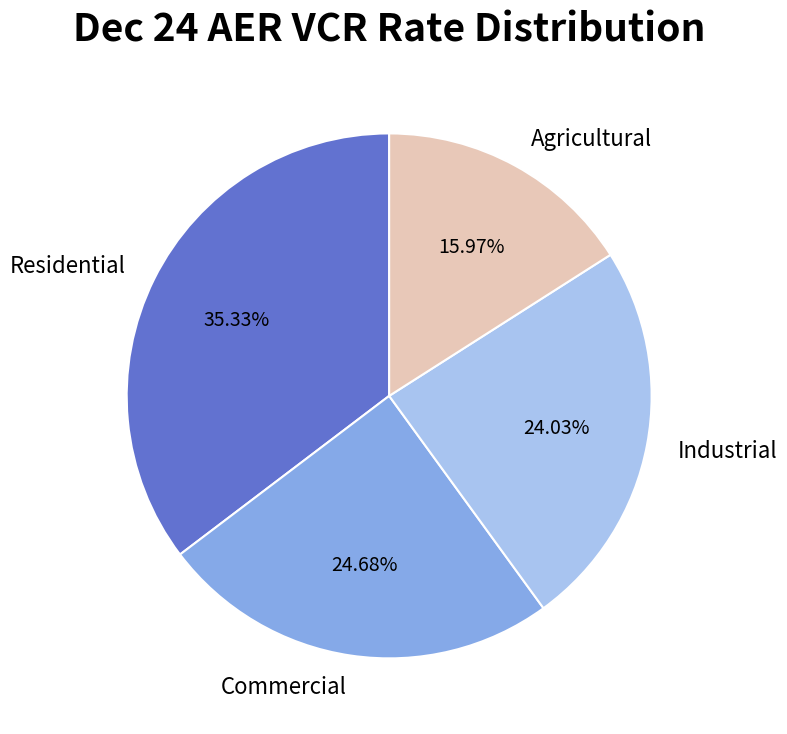

Does Residential account for over 50% of the chart?

No